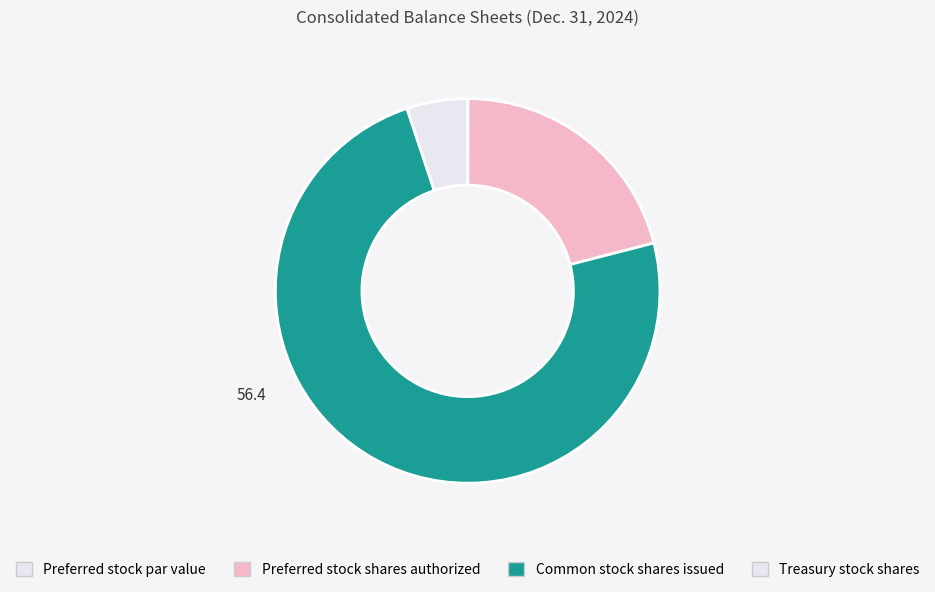

To the nearest percent, what portion does Common stock shares issued represent?

74%